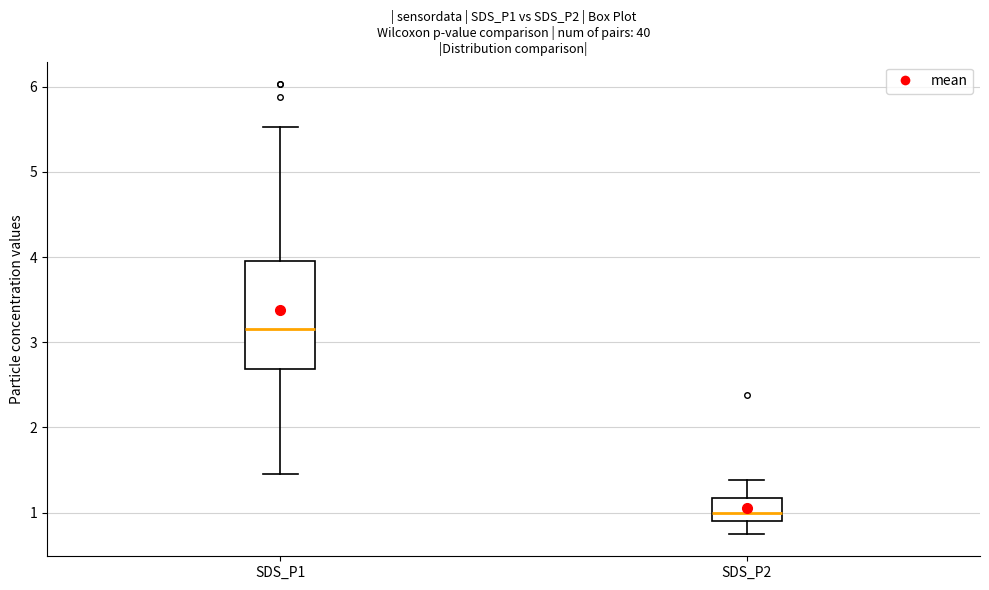

Reading left to right, transcribe this box plot: for each box, give where its median line is, the range the box spans, and where its two whiskers end, as read against the y-axis. The values are not printed on the chart, so give them approximately, as read against the axis.

SDS_P1: median 3.2, box 2.7 to 4.0, whiskers 1.5 to 5.5
SDS_P2: median 1.0, box 0.9 to 1.2, whiskers 0.8 to 1.4